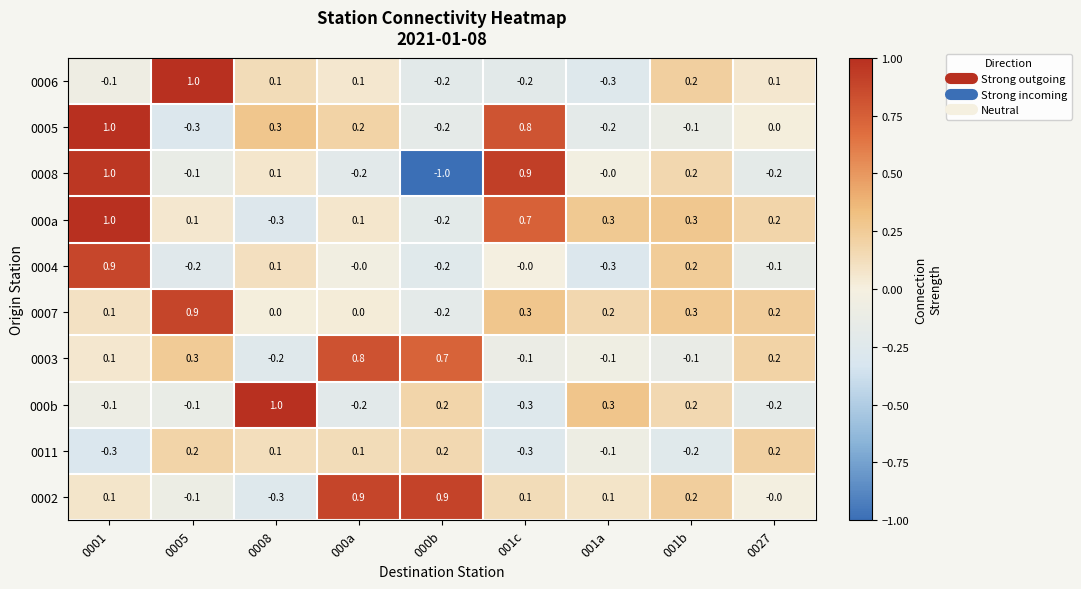

What is the total value across all series at 0008?

0.9